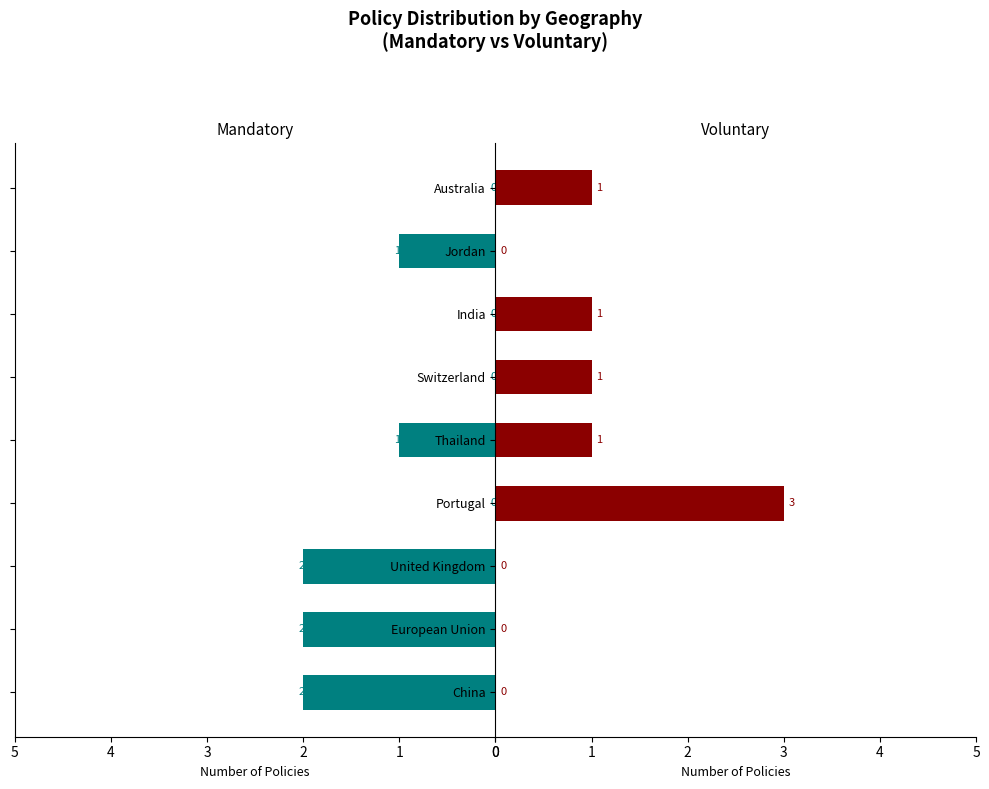

How many positive values does the Voluntary series have?

5